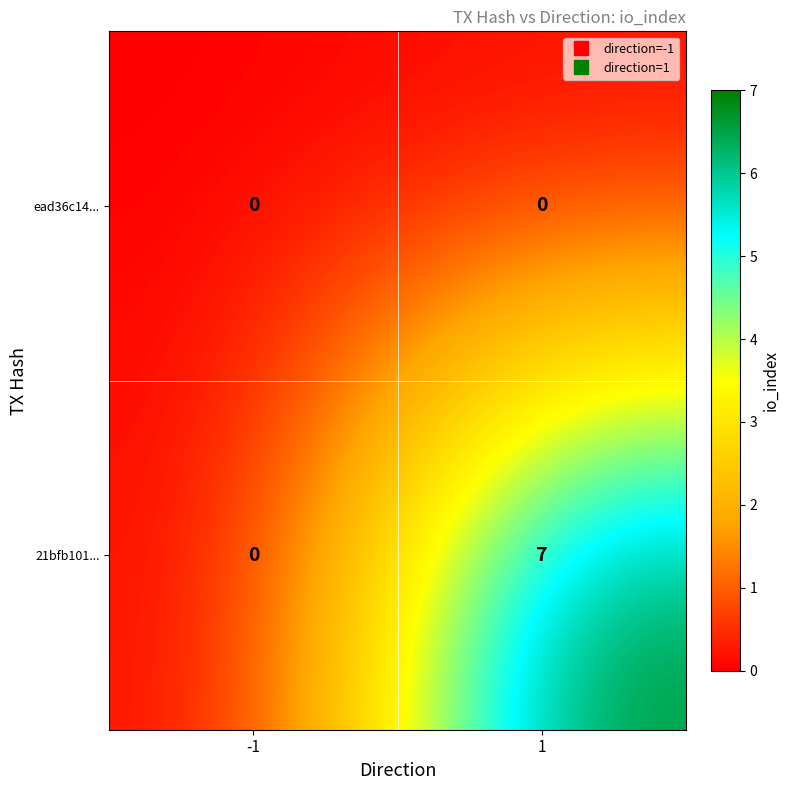

Which series has the largest range (max minus min)?

21bfb101...